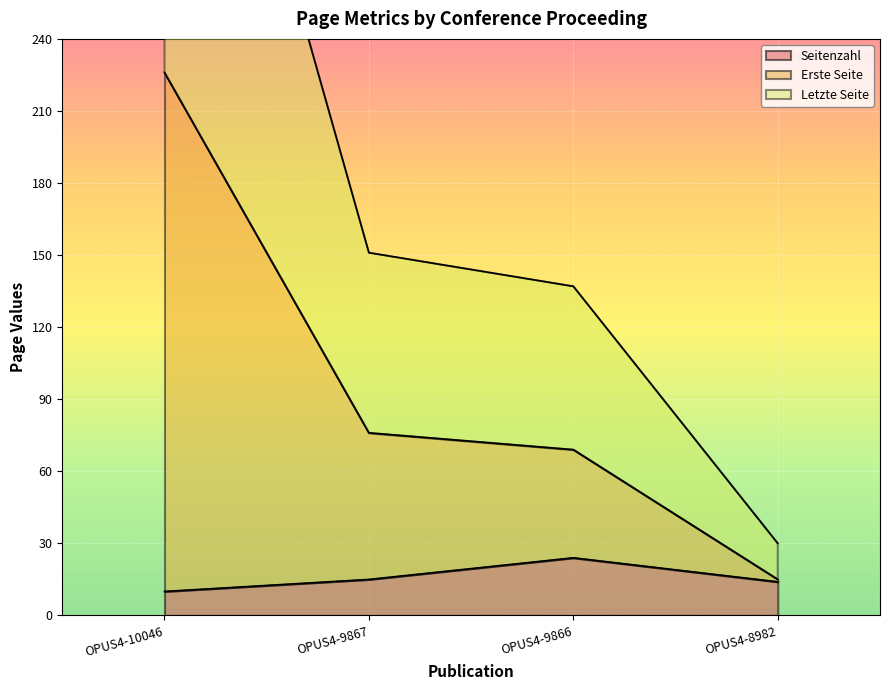

What is the total value across all series at OPUS4-10046?

688